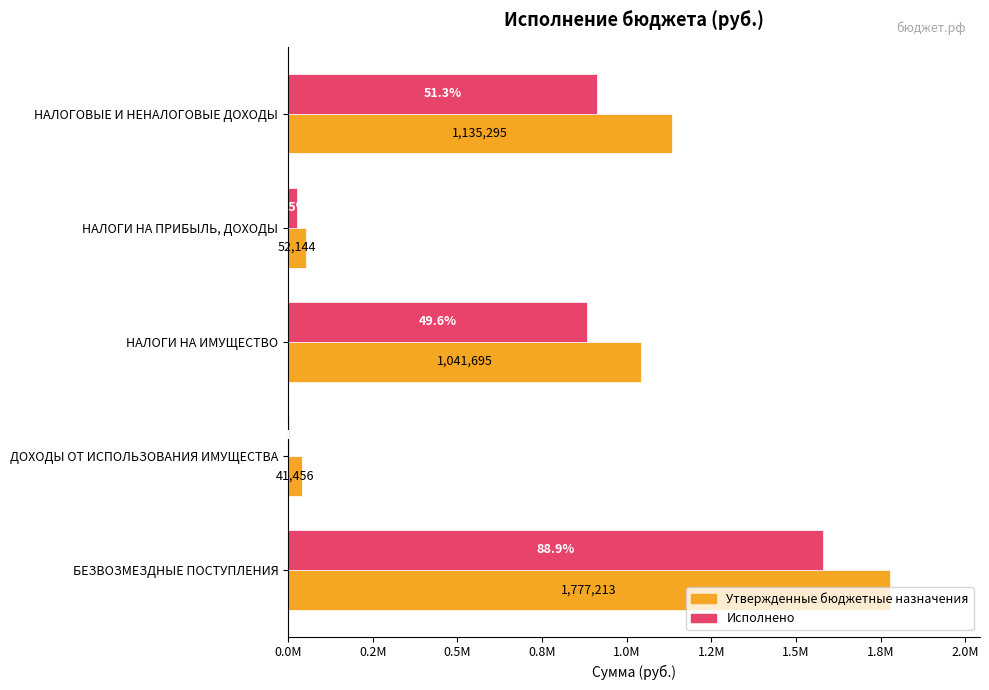

Reading right to left, transcribe all the data shown in this chart.

Утвержденные бюджетные назначения: 1777213.0	41456.0	1041695.0	52144.0	1135295.0
Исполнено: 1579852.0	2548.1	881987.2	26727.8	911263.2